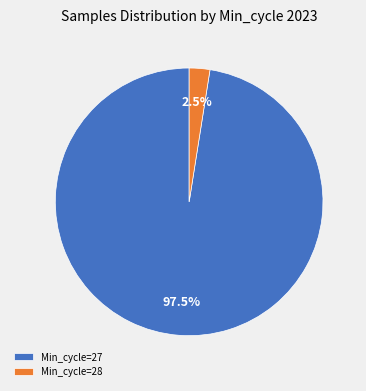

How many slices are in this pie chart?

2